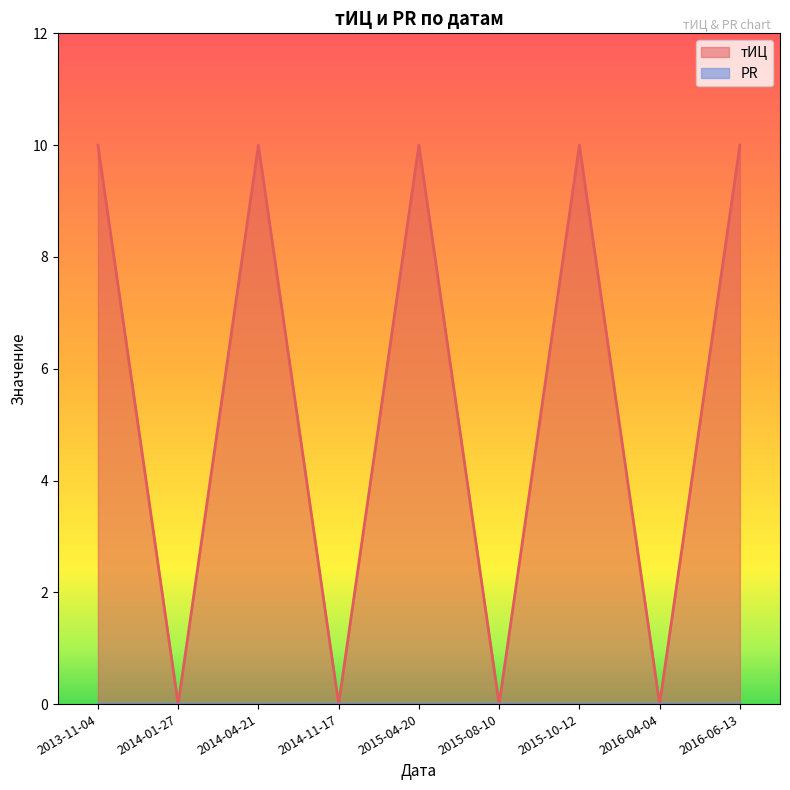

How many interior local peaks (higher than both neighbors) does the data have?

3